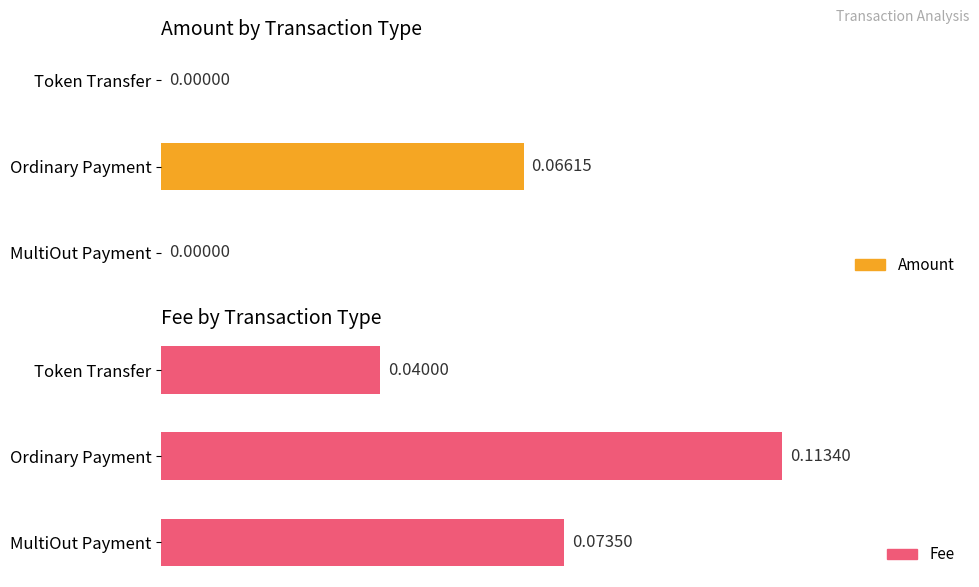

Is the value of Fee at MultiOut Payment greater than the value of Amount at MultiOut Payment?

Yes